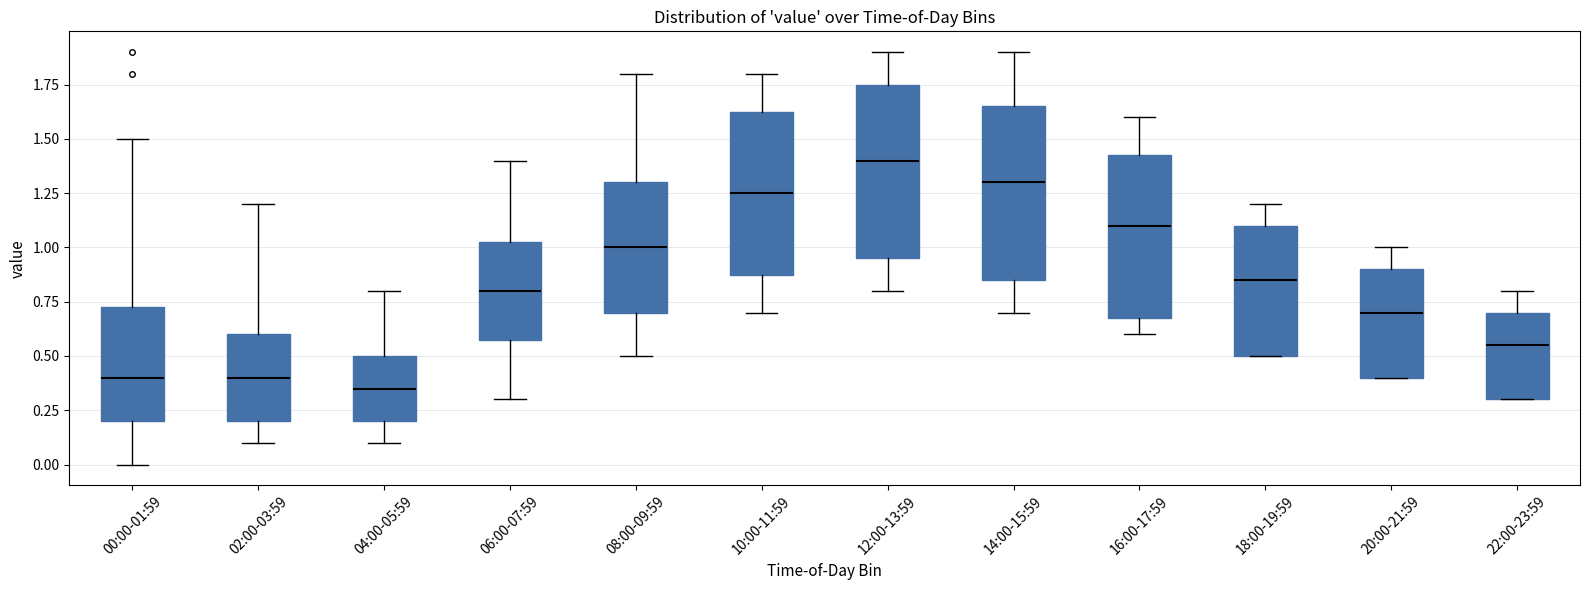

Reading left to right, transcribe this box plot: for each box, give where its median line is, the range the box spans, and where its two whiskers end, as read against the y-axis. The values are not printed on the chart, so give them approximately, as read against the axis.

00:00-01:59: median 0.40, box 0.20 to 0.75, whiskers 0.00 to 1.50
02:00-03:59: median 0.40, box 0.20 to 0.60, whiskers 0.10 to 1.20
04:00-05:59: median 0.35, box 0.20 to 0.50, whiskers 0.10 to 0.80
06:00-07:59: median 0.80, box 0.60 to 1.05, whiskers 0.30 to 1.40
08:00-09:59: median 1.00, box 0.70 to 1.30, whiskers 0.50 to 1.80
10:00-11:59: median 1.25, box 0.90 to 1.65, whiskers 0.70 to 1.80
12:00-13:59: median 1.40, box 0.95 to 1.75, whiskers 0.80 to 1.90
14:00-15:59: median 1.30, box 0.85 to 1.65, whiskers 0.70 to 1.90
16:00-17:59: median 1.10, box 0.70 to 1.45, whiskers 0.60 to 1.60
18:00-19:59: median 0.85, box 0.50 to 1.10, whiskers 0.50 to 1.20
20:00-21:59: median 0.70, box 0.40 to 0.90, whiskers 0.40 to 1.00
22:00-23:59: median 0.55, box 0.30 to 0.70, whiskers 0.30 to 0.80